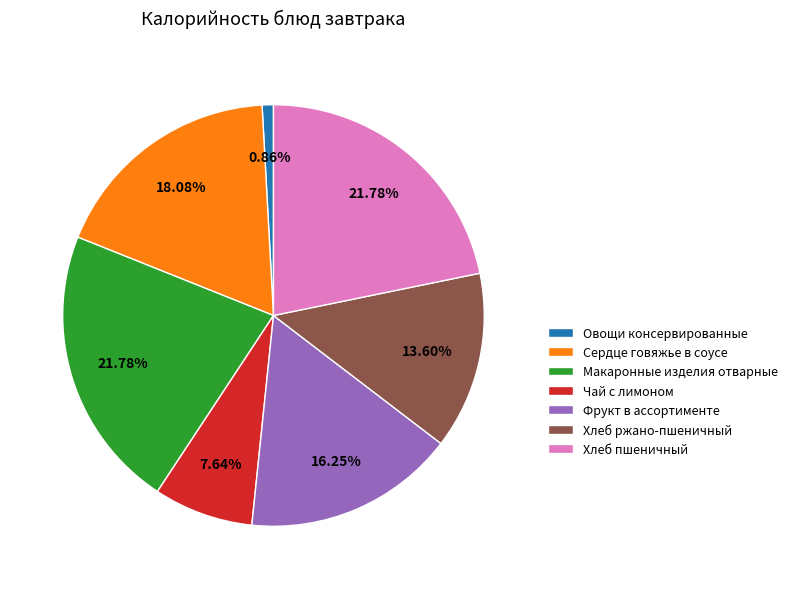

Combined, what portion of the pie is Хлеб ржано-пшеничный and Овощи консервированные?

14.5%